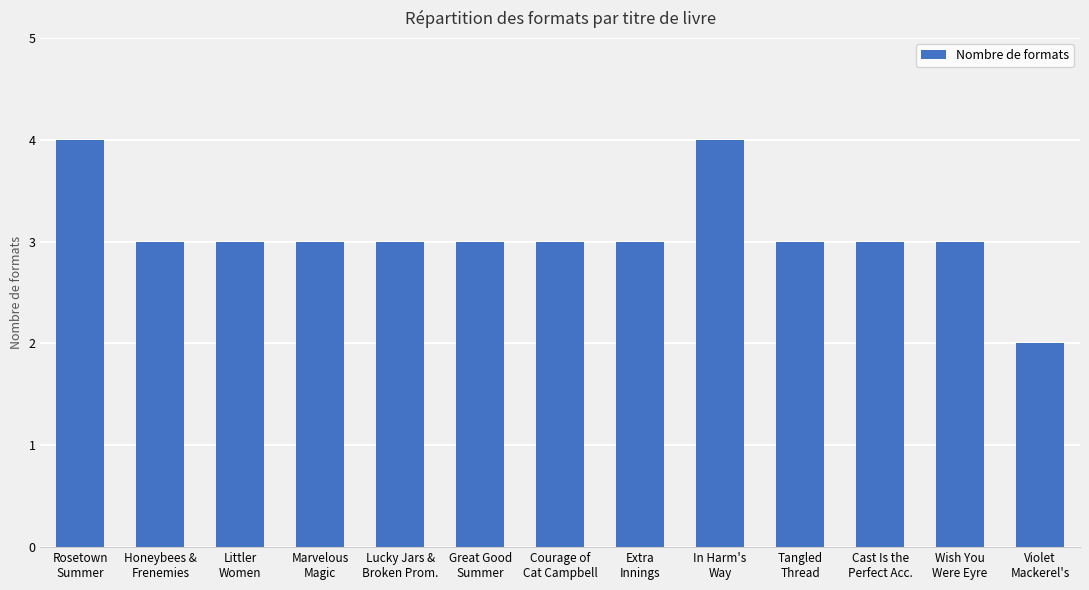

What is the difference between the maximum and minimum values?

2